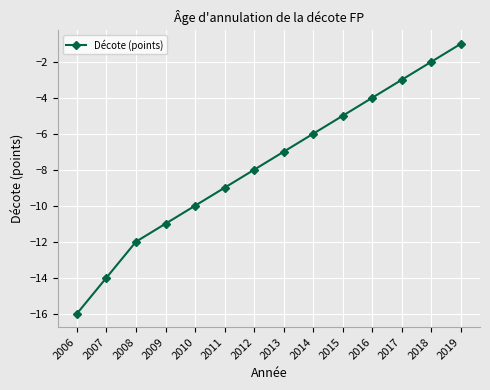

Reading right to left, transcribe all the data shown in this chart.

2019=-1	2018=-2	2017=-3	2016=-4	2015=-5	2014=-6	2013=-7	2012=-8	2011=-9	2010=-10	2009=-11	2008=-12	2007=-14	2006=-16